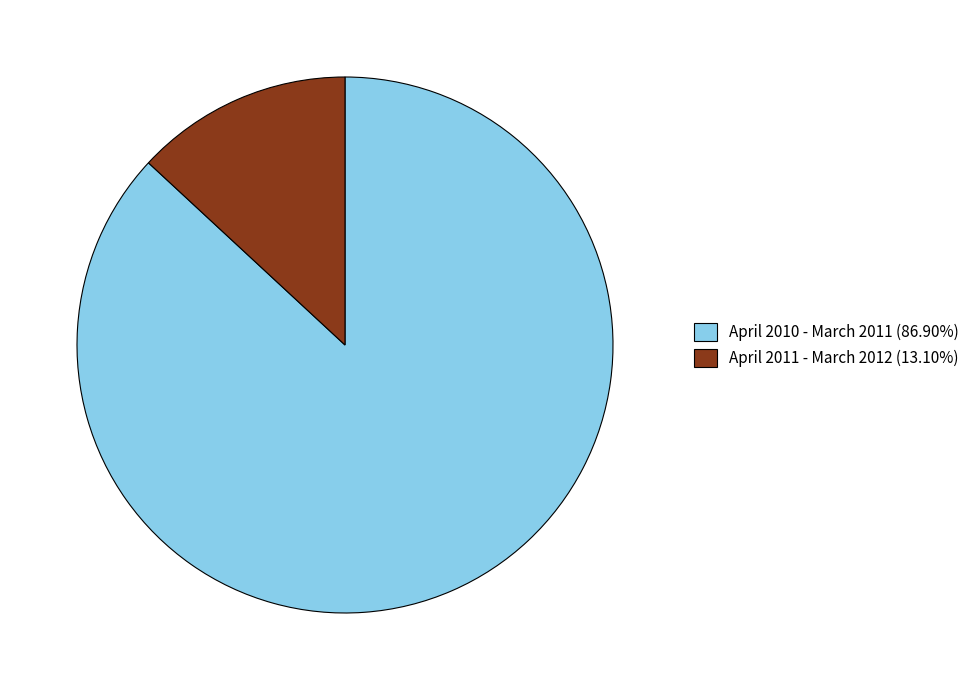

Is the sum of April 2011 - March 2012 and April 2010 - March 2011 greater than half?

Yes